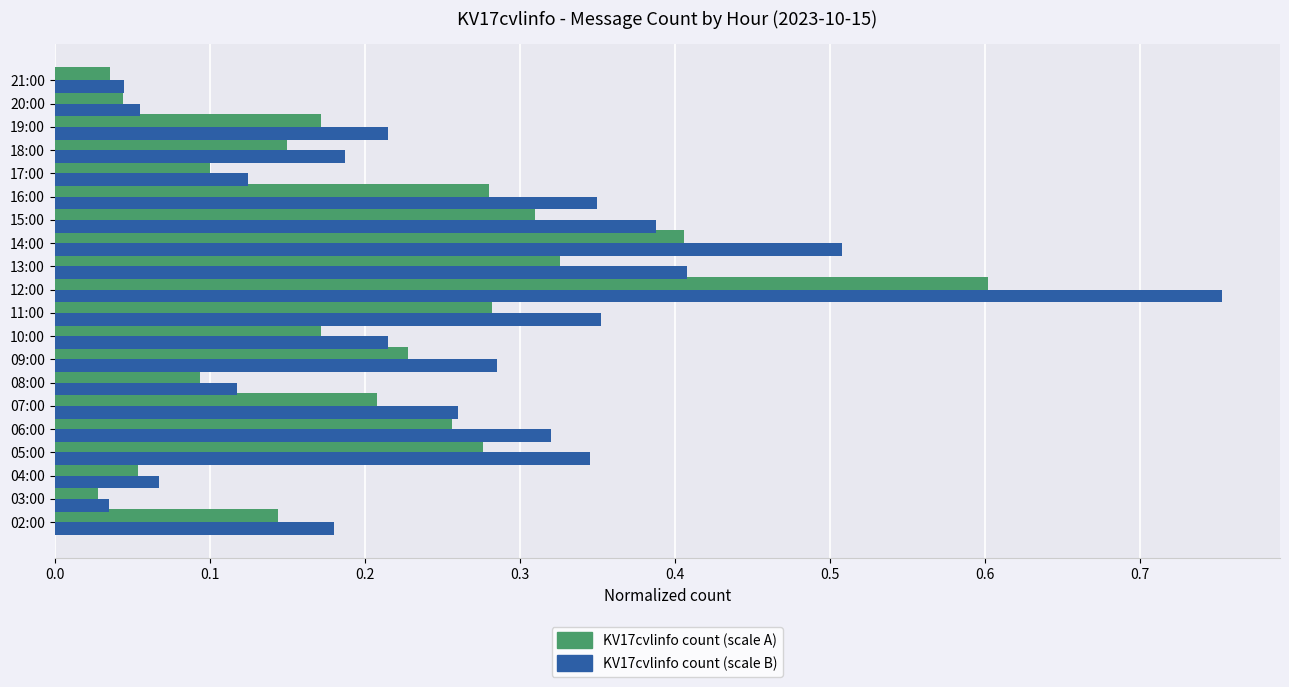

What is the total value across all series at 07:00?

0.5